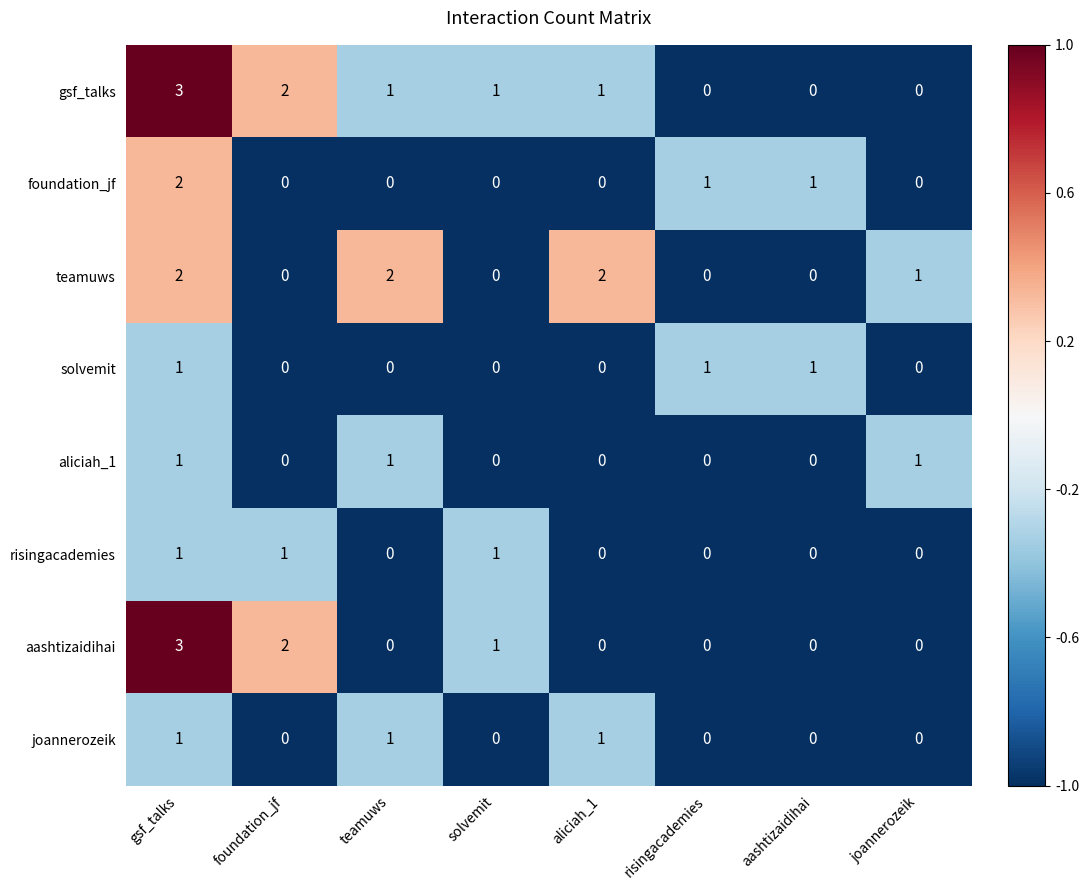

The foundation_jf series shows 1 at solvemit. True or false?

False